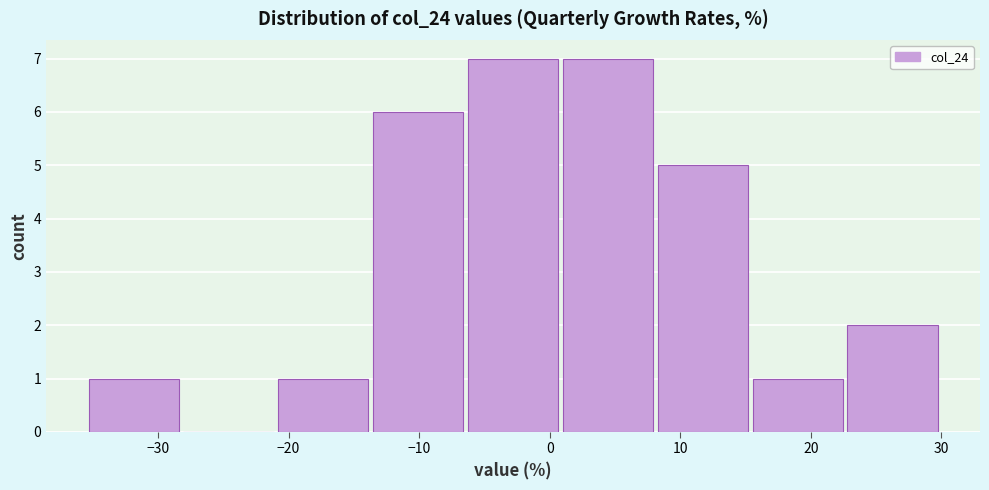

Reading left to right, list every bar in this chart as the range it spans on the x-axis followed by its height. Neither the bar edges nor the heights are printed on the chart, so give them approximately, as read against the axes.

-35 to -28: 1
-28 to -21: 0
-21 to -14: 1
-14 to -6: 6
-6 to 1: 7
1 to 8: 7
8 to 15: 5
15 to 23: 1
23 to 30: 2